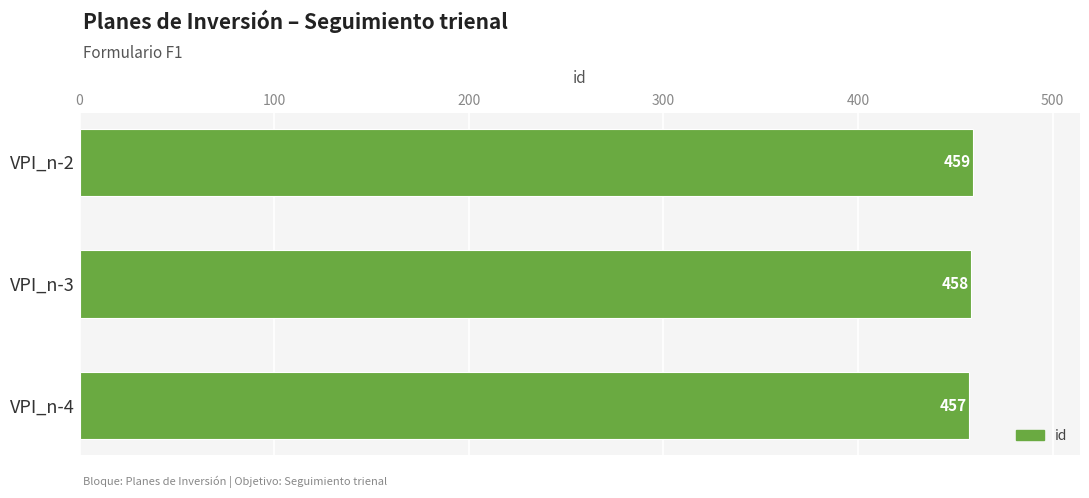

What is the difference between the second highest and minimum values?

1